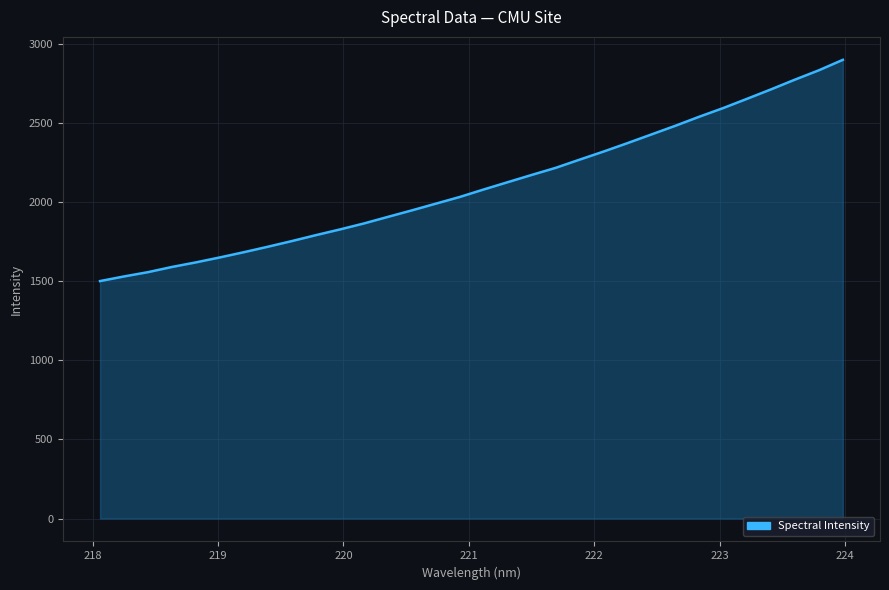

What is the average value?

2106.2